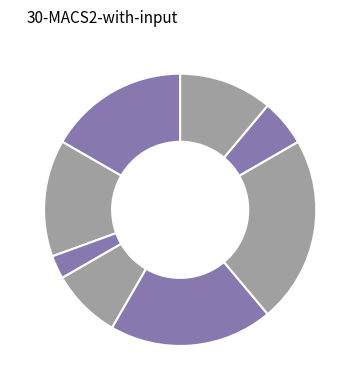

Rank the categories by value from highest to lowest.

Завідувач філією, Директор, В.о. директора, В.о. начальника, Ректор, Головний лікар, Начальник, Генеральний директор